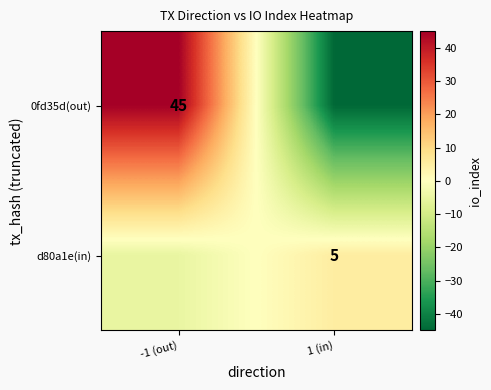

True or false: 0fd35d(out) has a value of 63 at -1 (out).

False